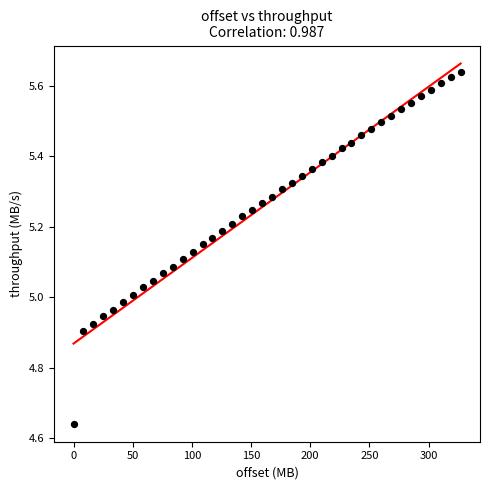

What is the range of Y values (max minus min)?

1.0